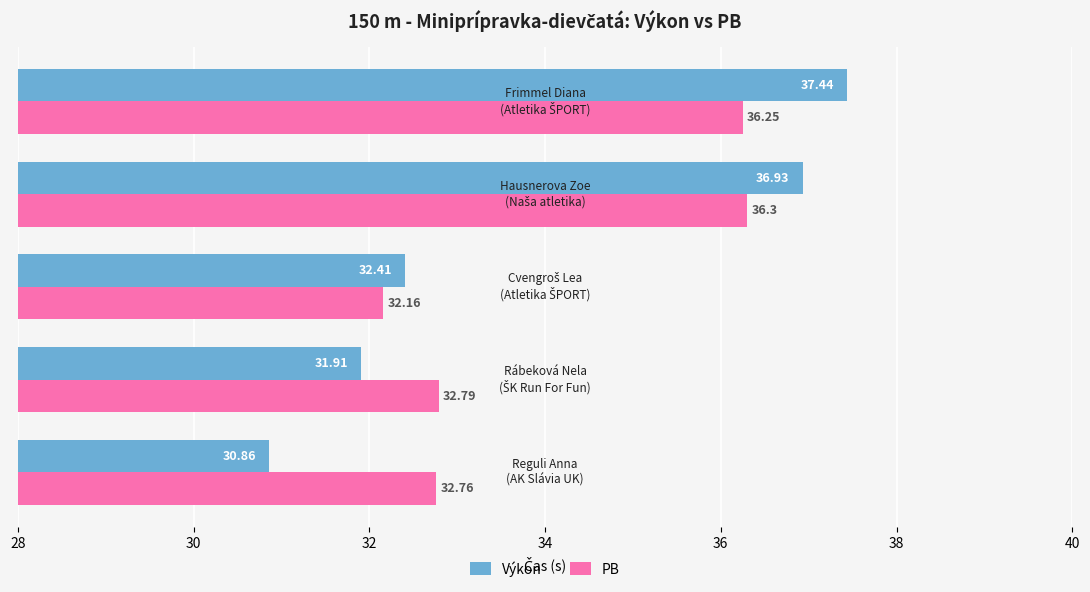

What is the difference between the maximum and minimum values in the PB series?

4.1